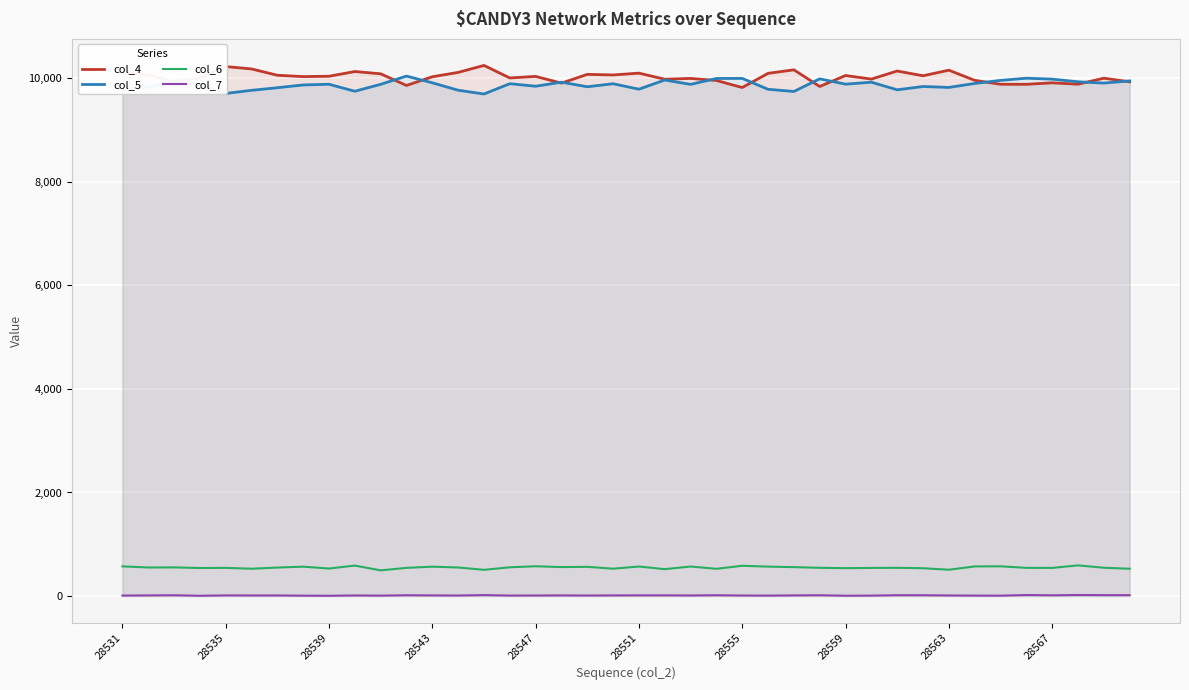

What is the total value across all series at 19?

20500